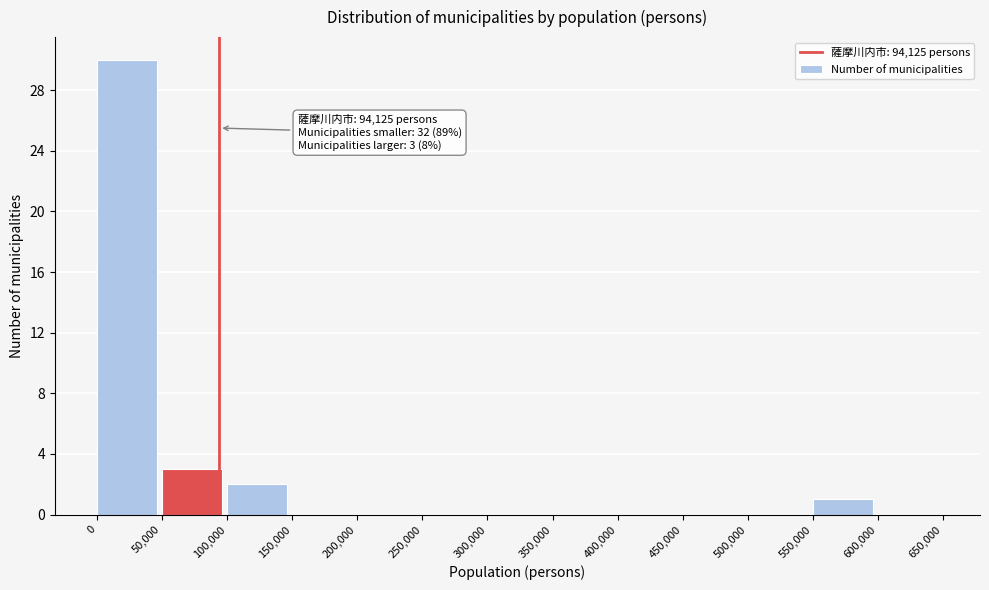

Which range on the x-axis has the tallest bar?

0 to 50,000